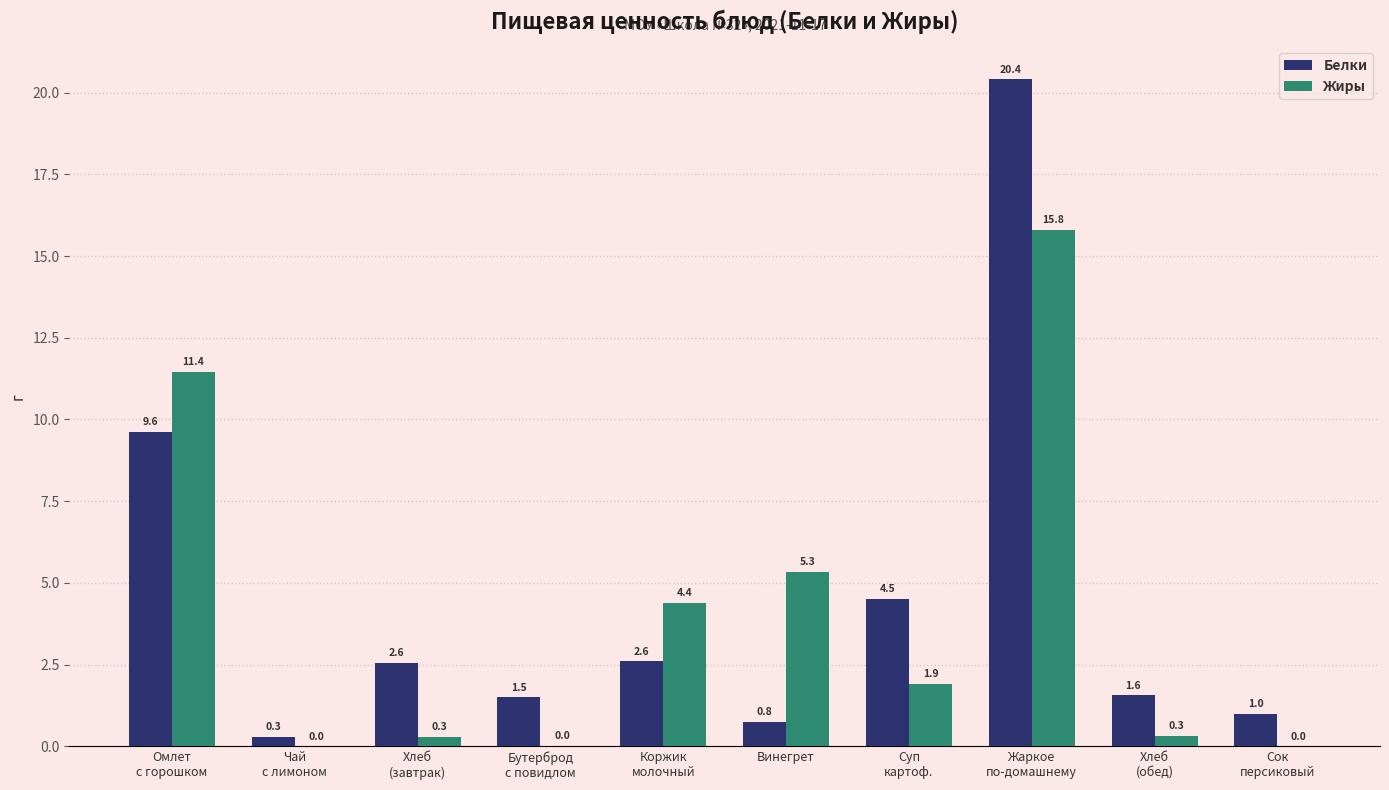

Where is Жиры nearest to the value 7?

Винегрет